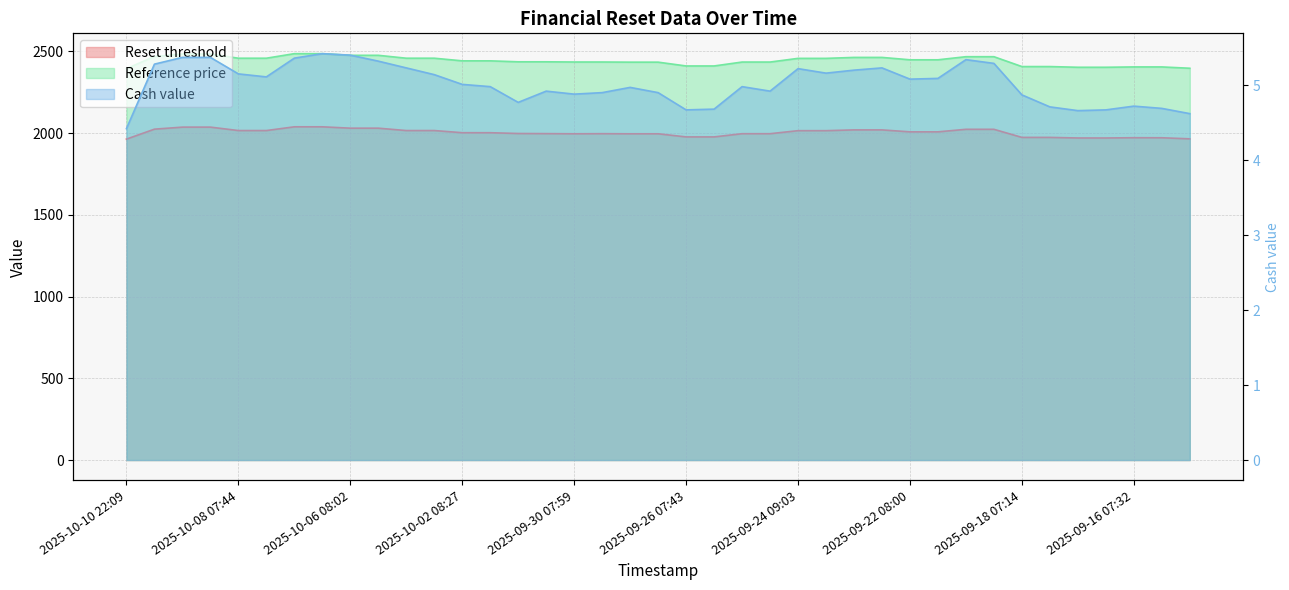

The value of Reset threshold at 2025-10-02 08:27 is 2863.1. True or false?

False